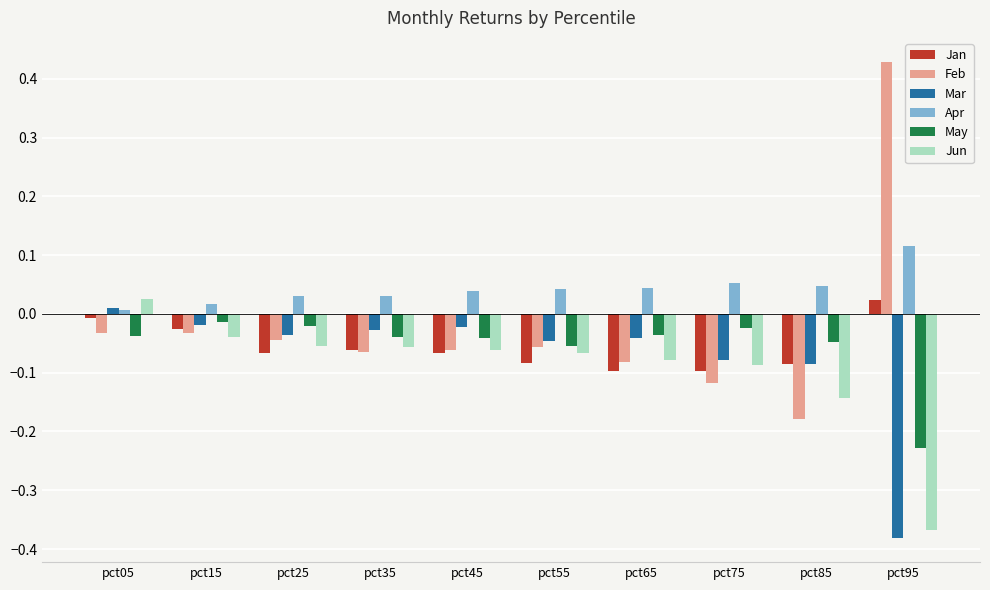

At how many categories does at least one series exceed 0?

10